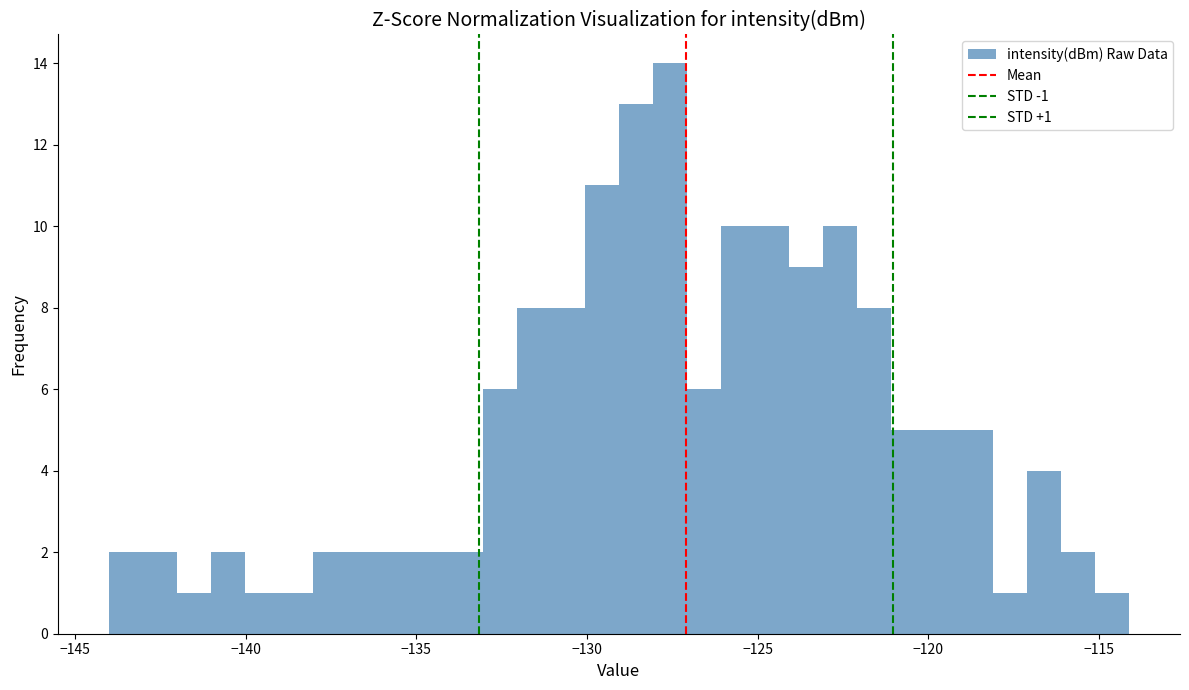

Around what value on the x-axis is the tallest bar? Give the approximate position of its centre, as read against the axis.

-127.5